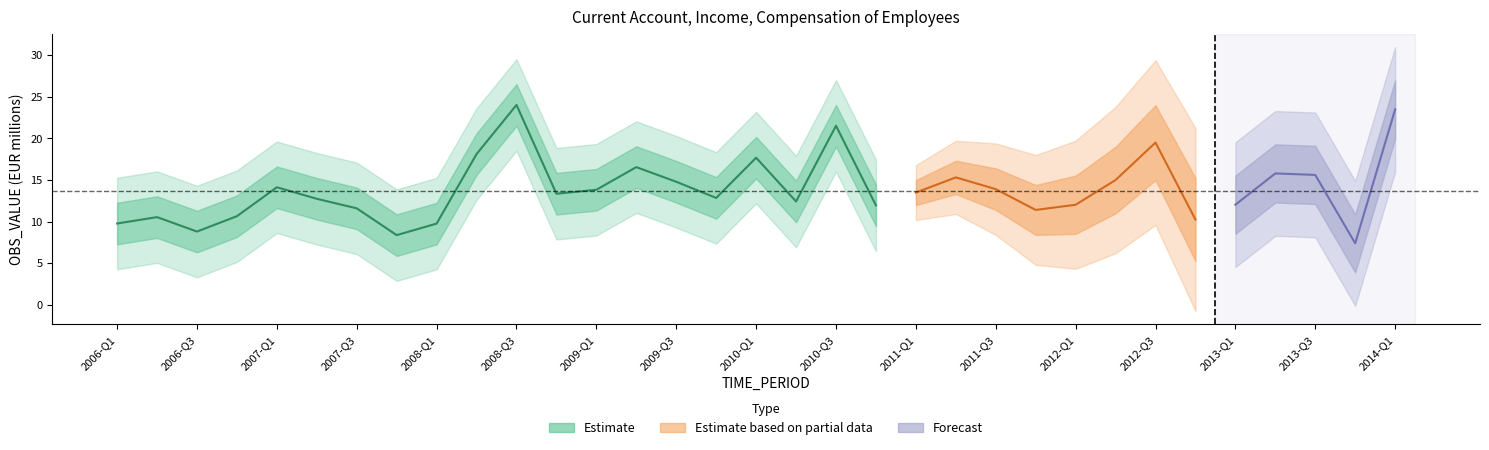

How many values exceed 12?

12